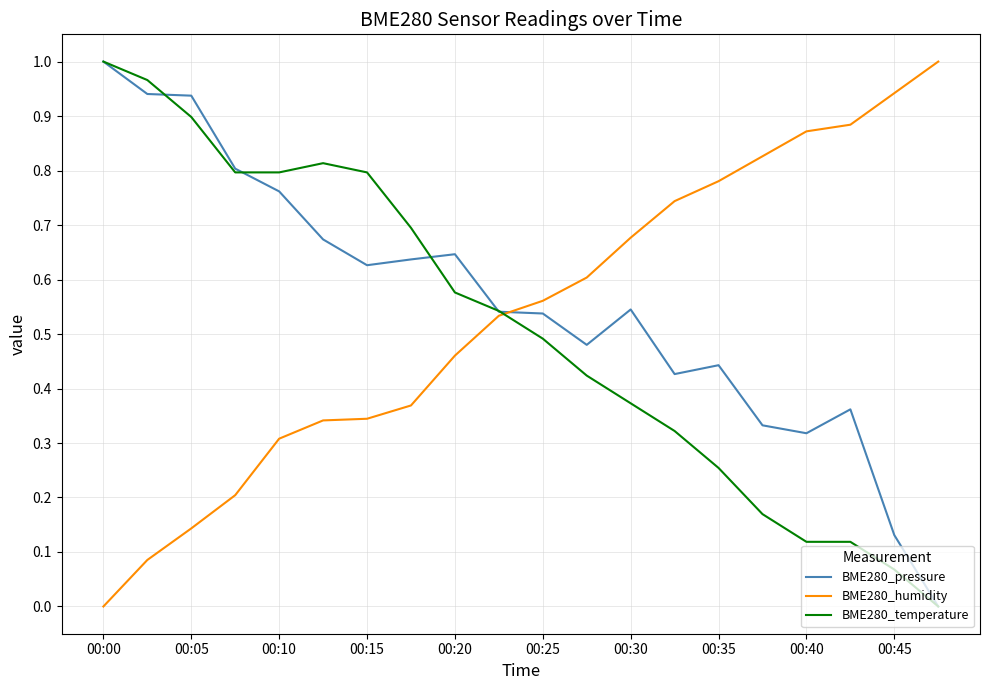

Where is BME280_humidity nearest to the value 0?

00:00